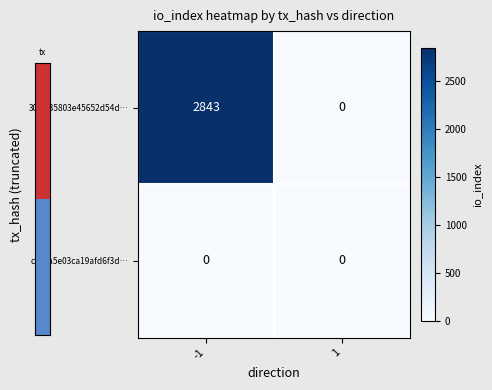

Reading left to right, what are all the values shown in this chart?

304fc35803e45652d54d…: -1=2843	1=0
c575a5e03ca19afd6f3d…: -1=0	1=0